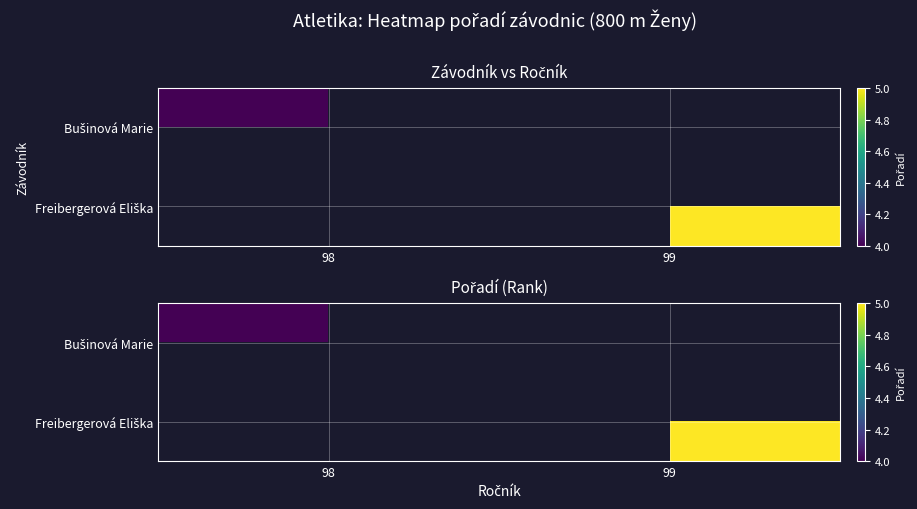

List the series in order of their peak value, lowest first.

Bušinová Marie, Freibergerová Eliška